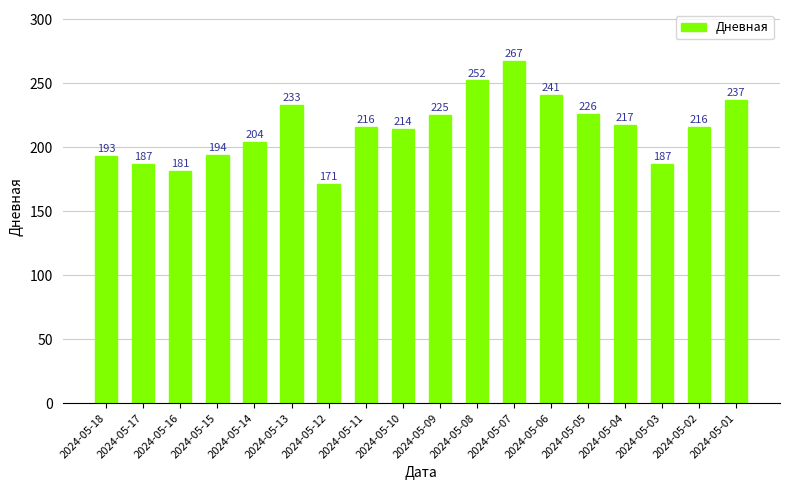

Which has a higher value, 2024-05-05 or 2024-05-03?

2024-05-05